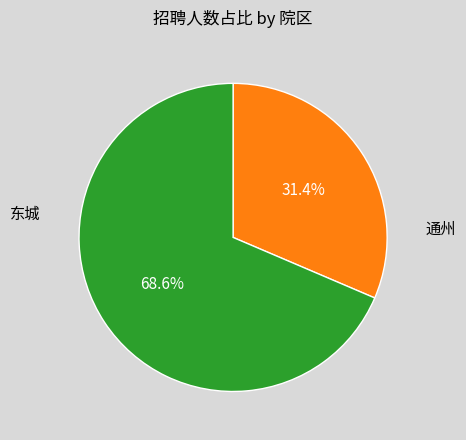

Is it true that 东城 is 76% of the pie?

False